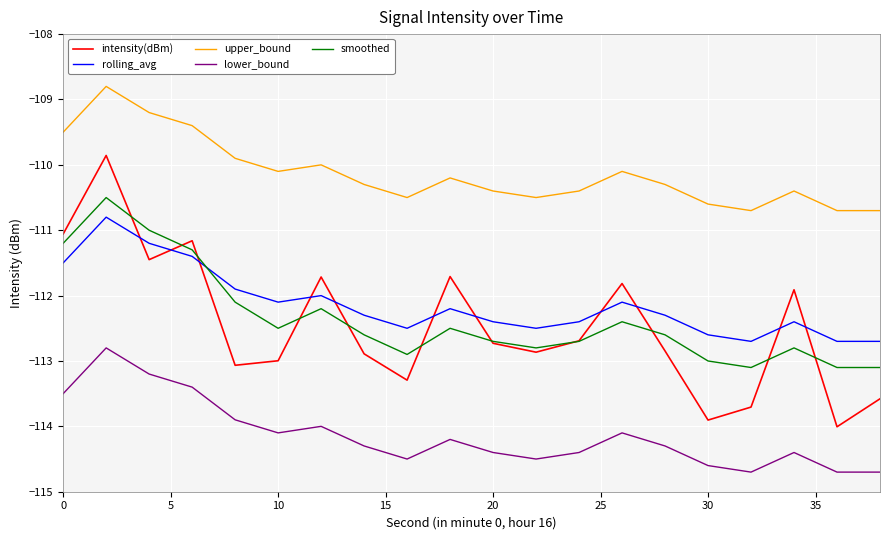

Count the number of categories in the chart.

20